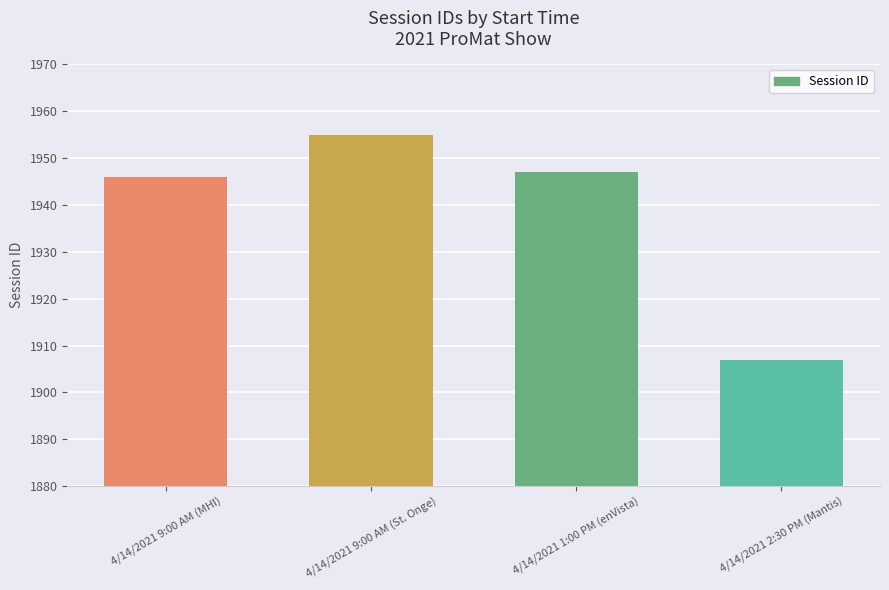

How many data points are less than 1947?

2